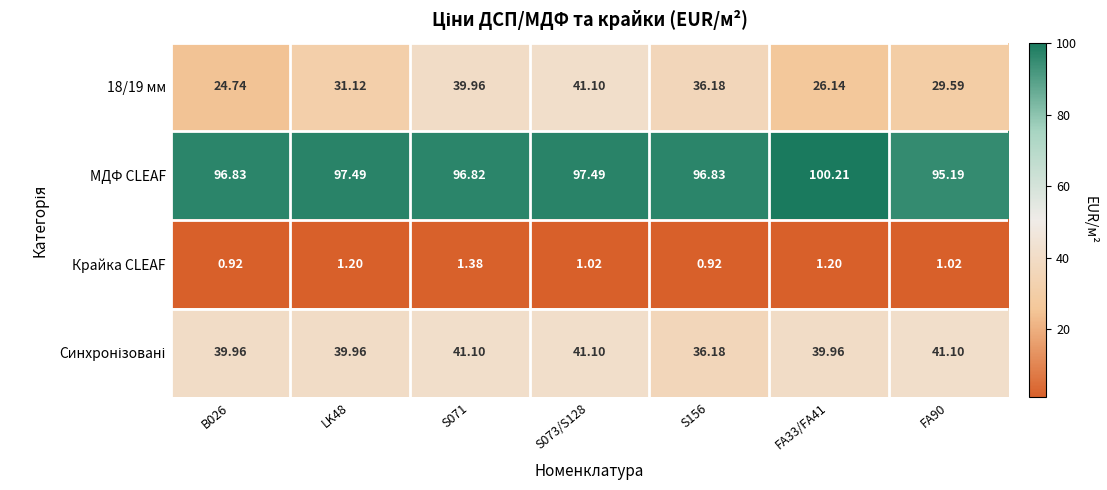

What is the total value across all series at FA90?

166.9